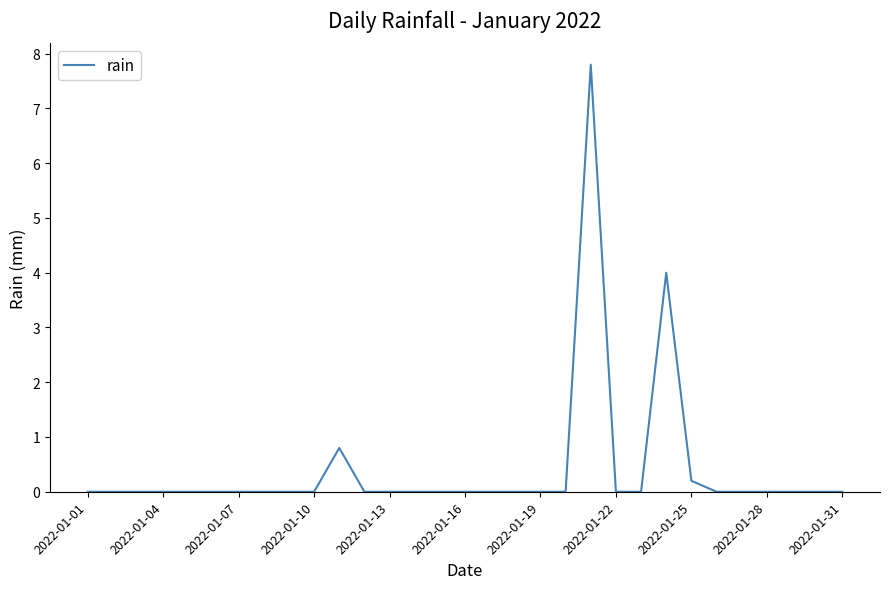

What is the maximum value shown in the chart?

7.8